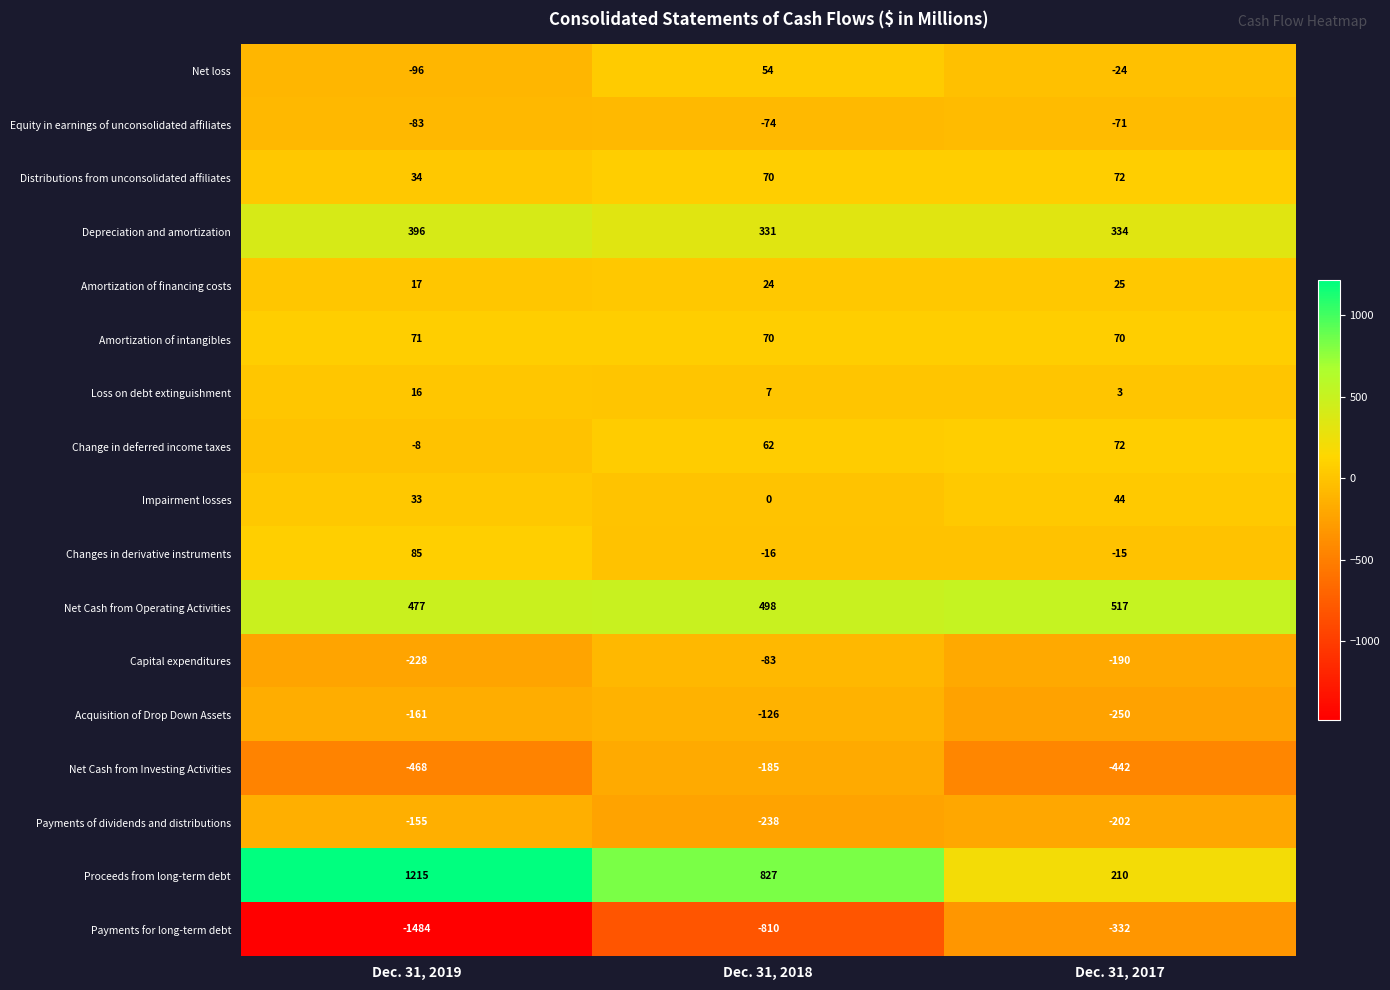

Which series has the widest spread of values?

Payments for long-term debt